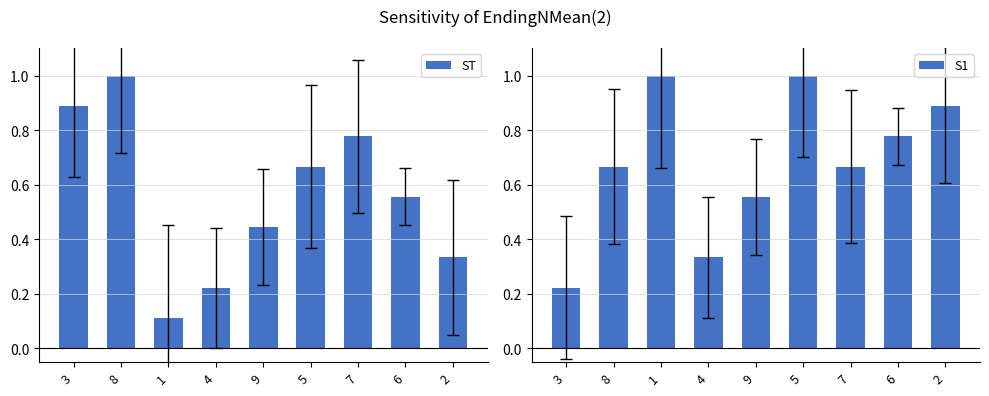

What is the total value across all series at 7?

1.4